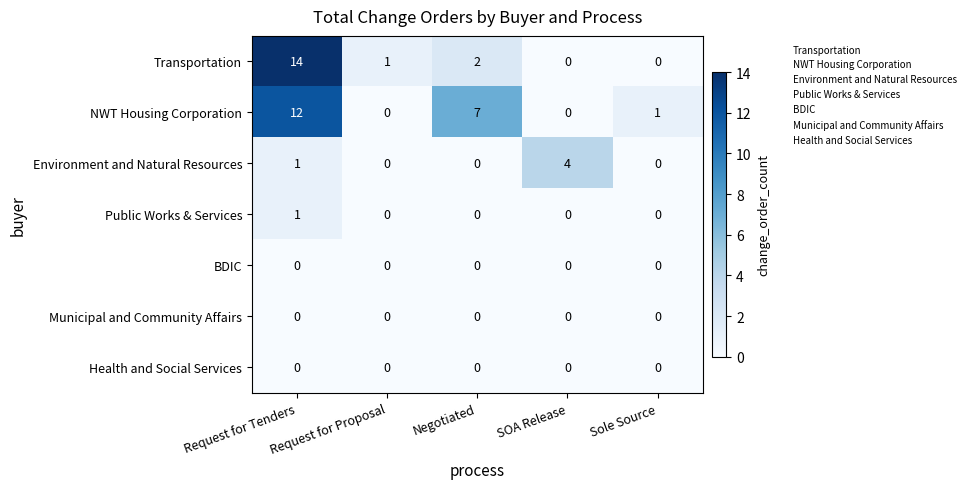

Count the number of data series in this chart.

7